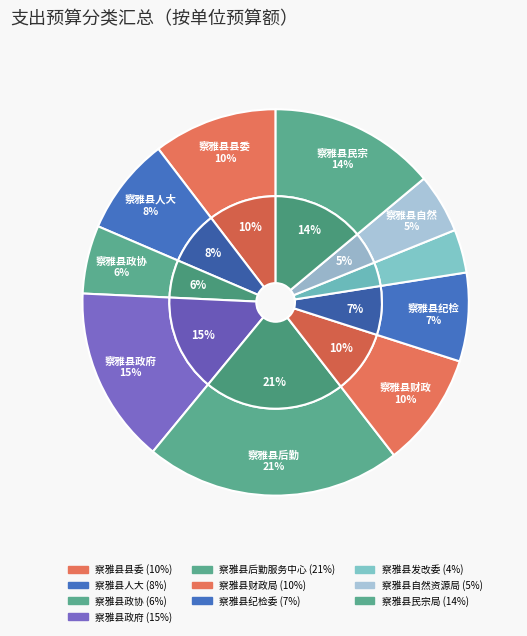

What is the change in value from 察雅县政协 to 察雅县纪检委?

+974685.7